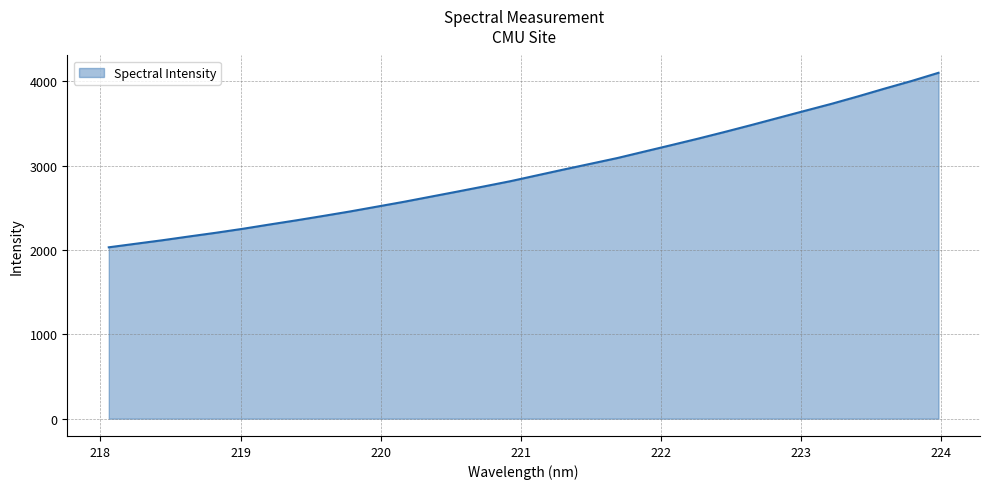

What is the difference between the maximum and minimum values?

2069.3